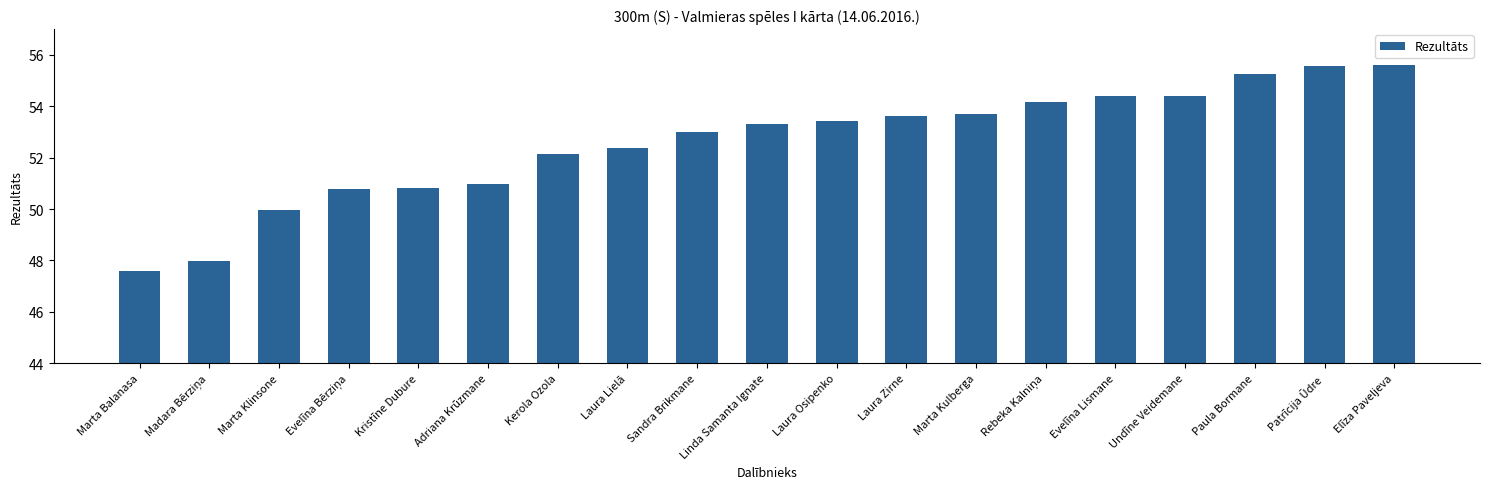

What is the smallest value displayed?

47.6